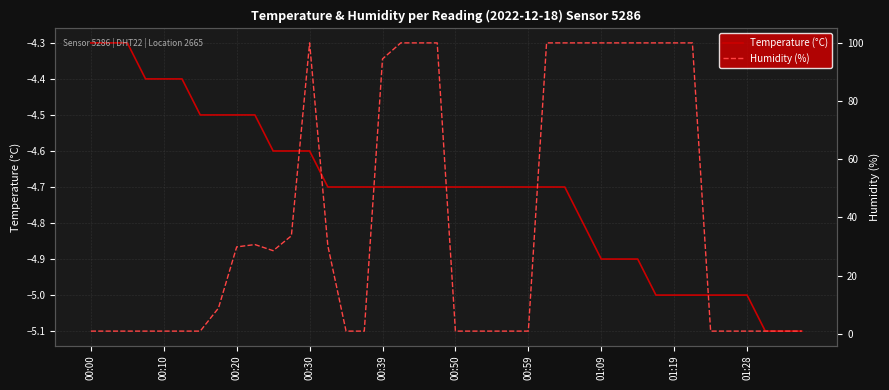

What is the minimum value for Temperature (°C)?

-5.1